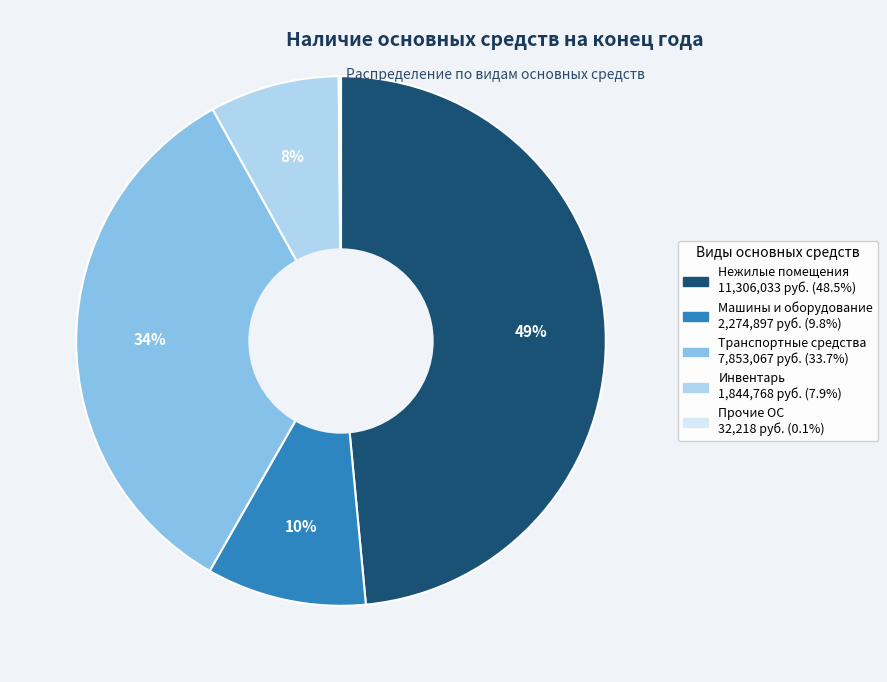

Is there a majority slice in this chart?

No